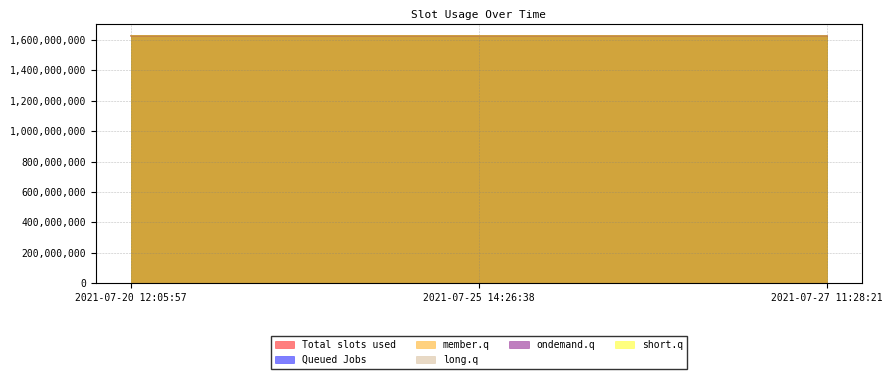

The value of ondemand.q at 2021-07-27 11:28:21 is 1626937000. True or false?

True